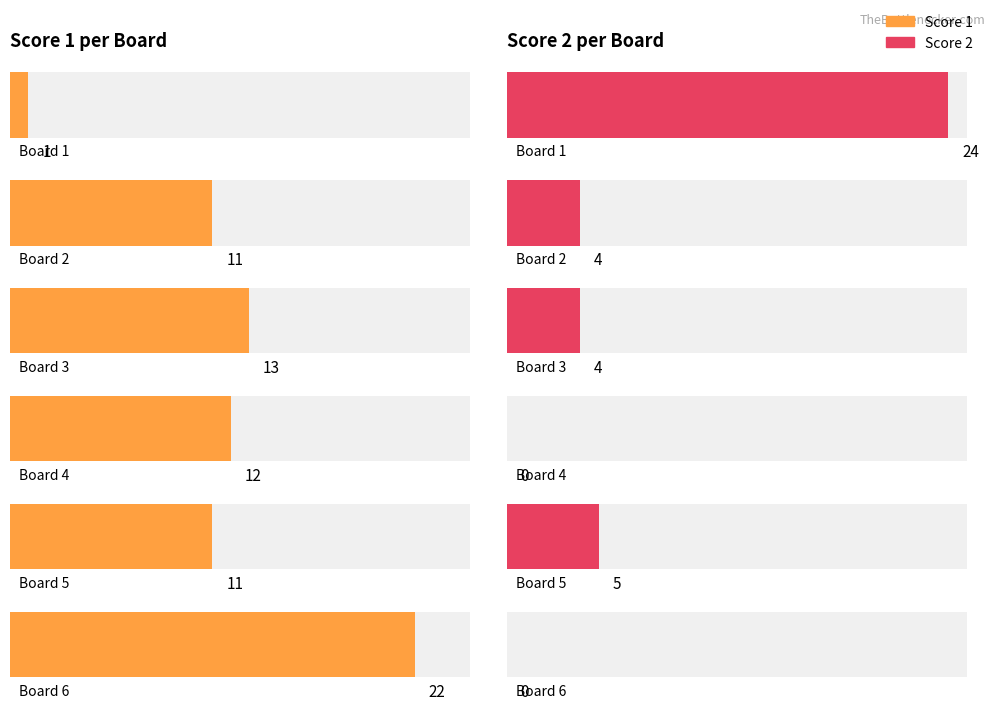

The Score 1 series shows 13 at Board 3. True or false?

True